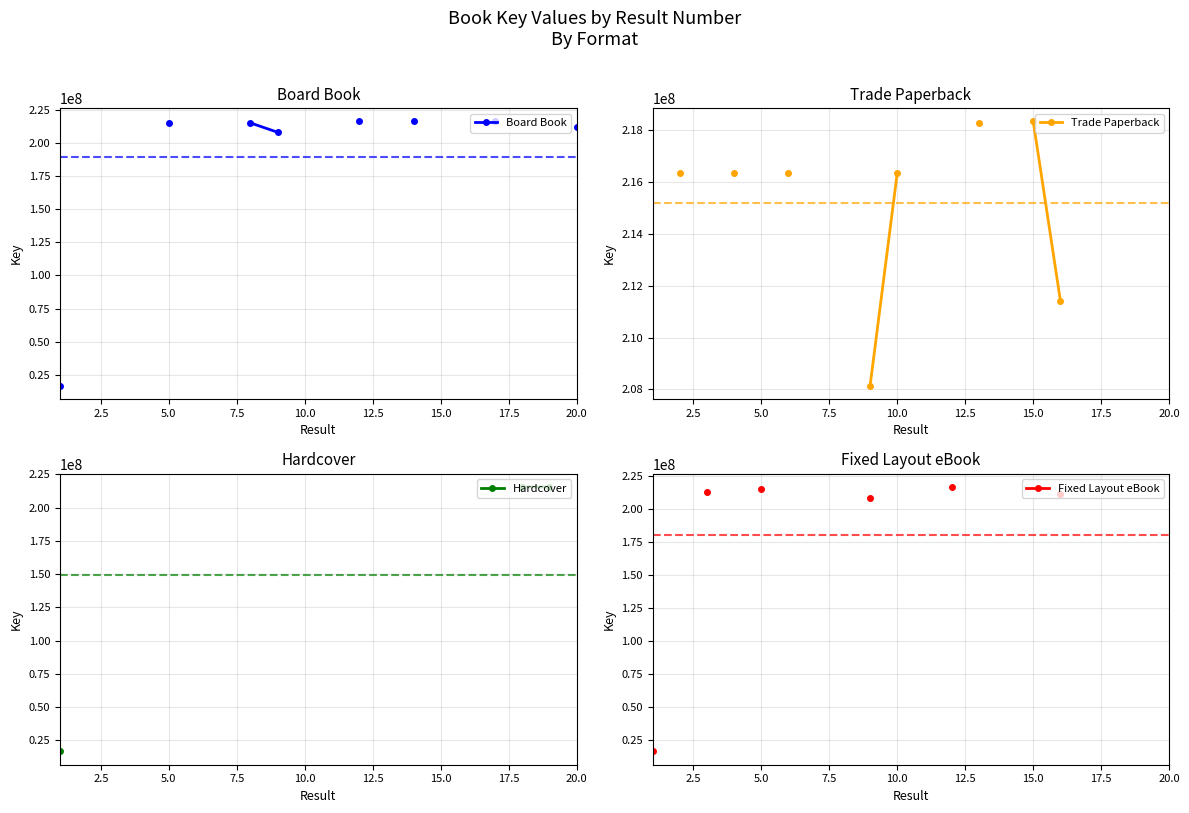

True or false: Hardcover and Trade Paperback intersect in this chart.

False